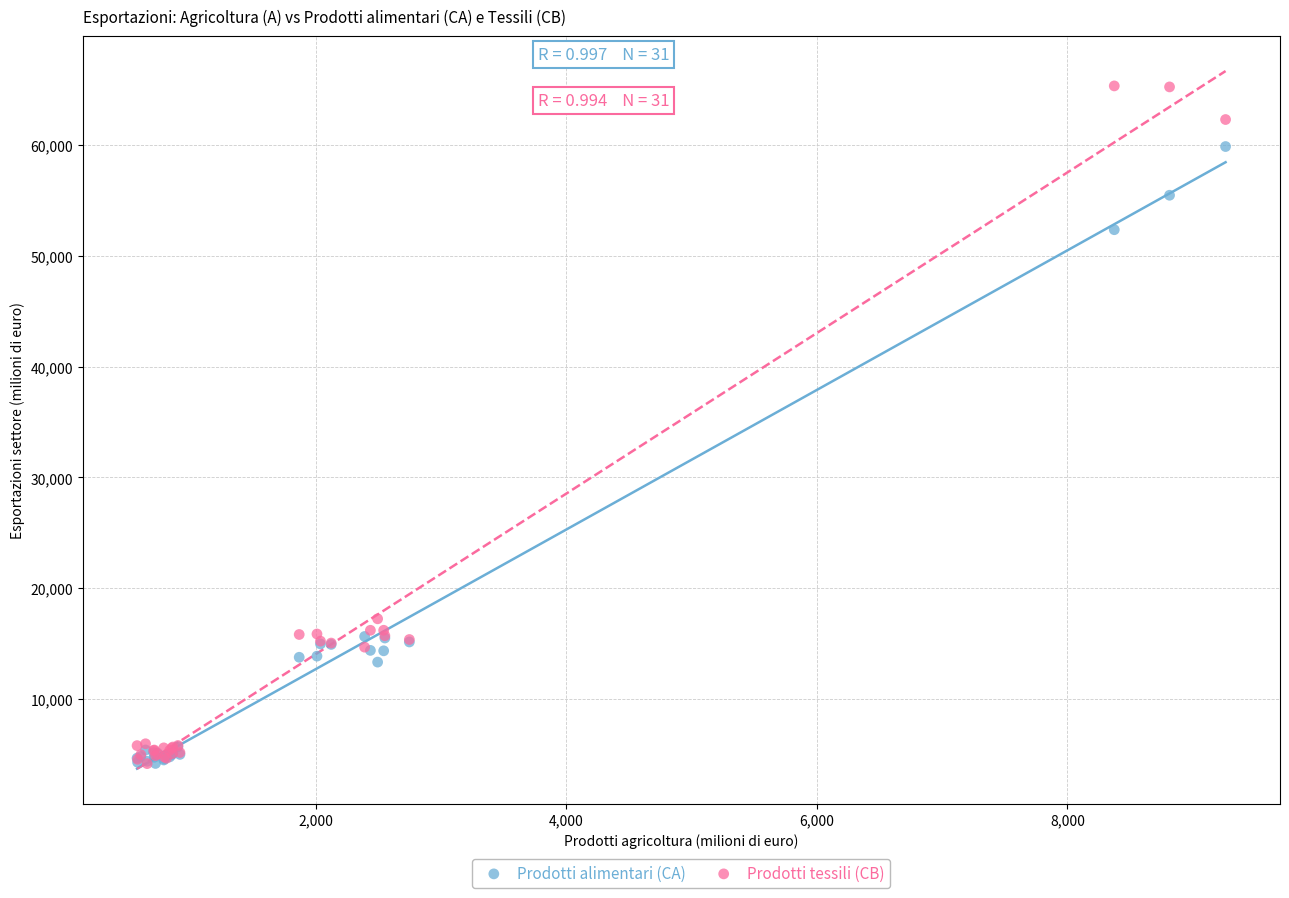

In the Prodotti alimentari (CA) series, what Y value is closest to 32021?

15662.1